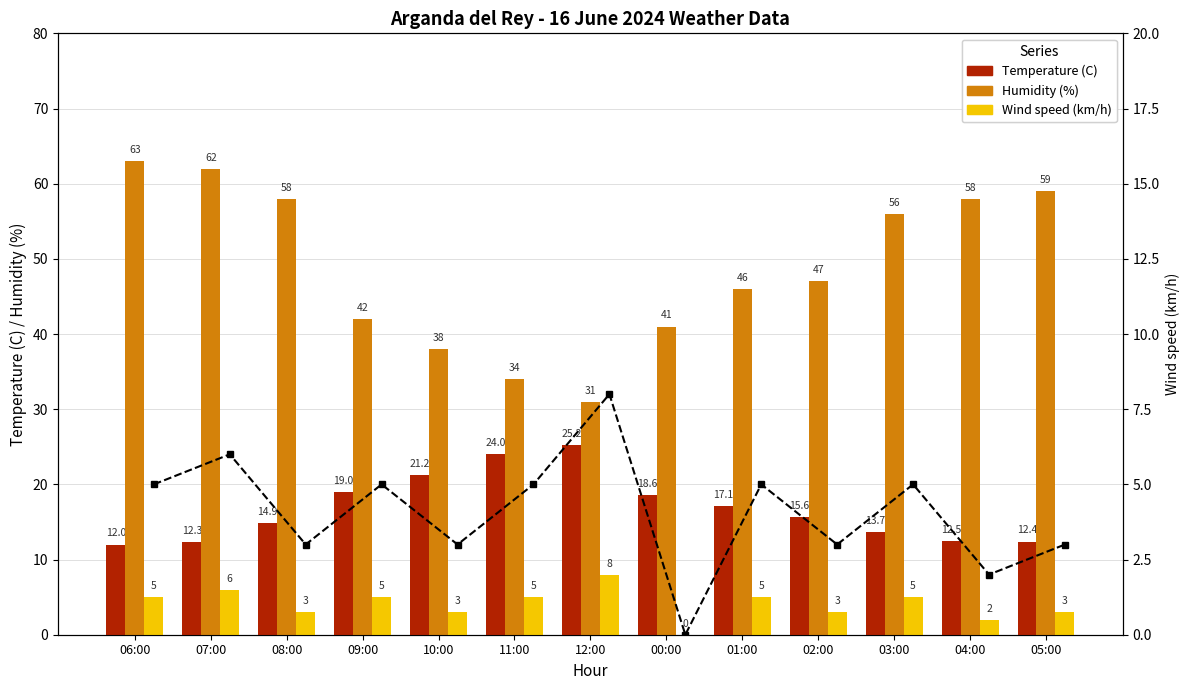

At which category is the sum across all series the highest?

07:00